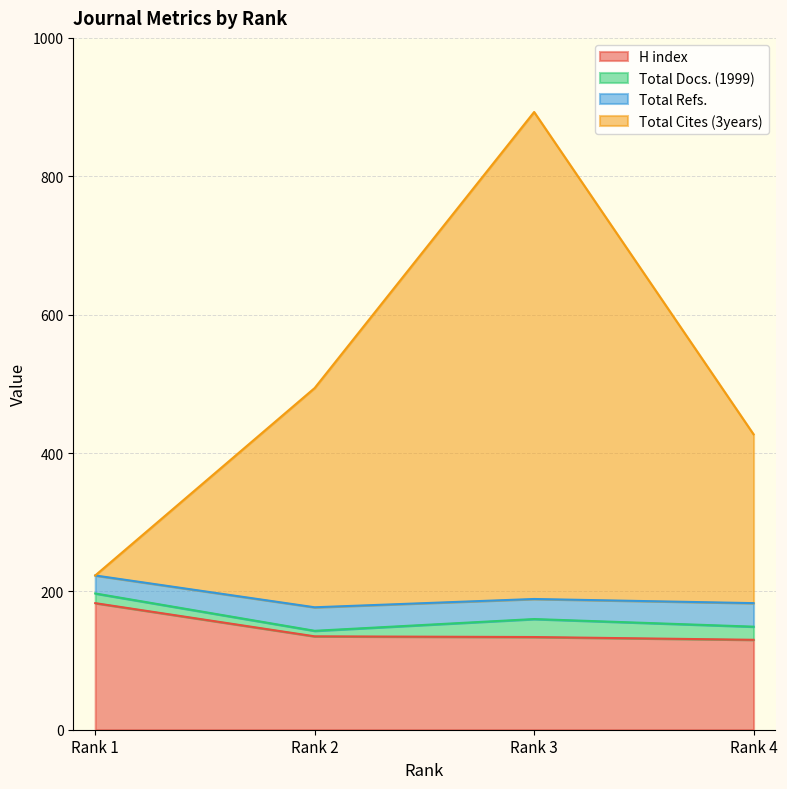

What is the maximum value for H index?

183